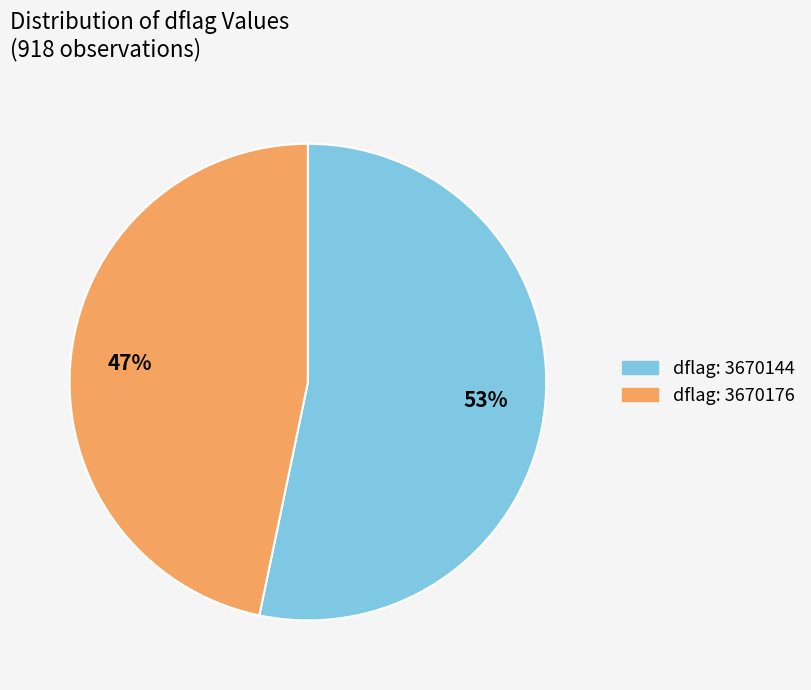

To the nearest percent, what is the average slice percentage?

50%